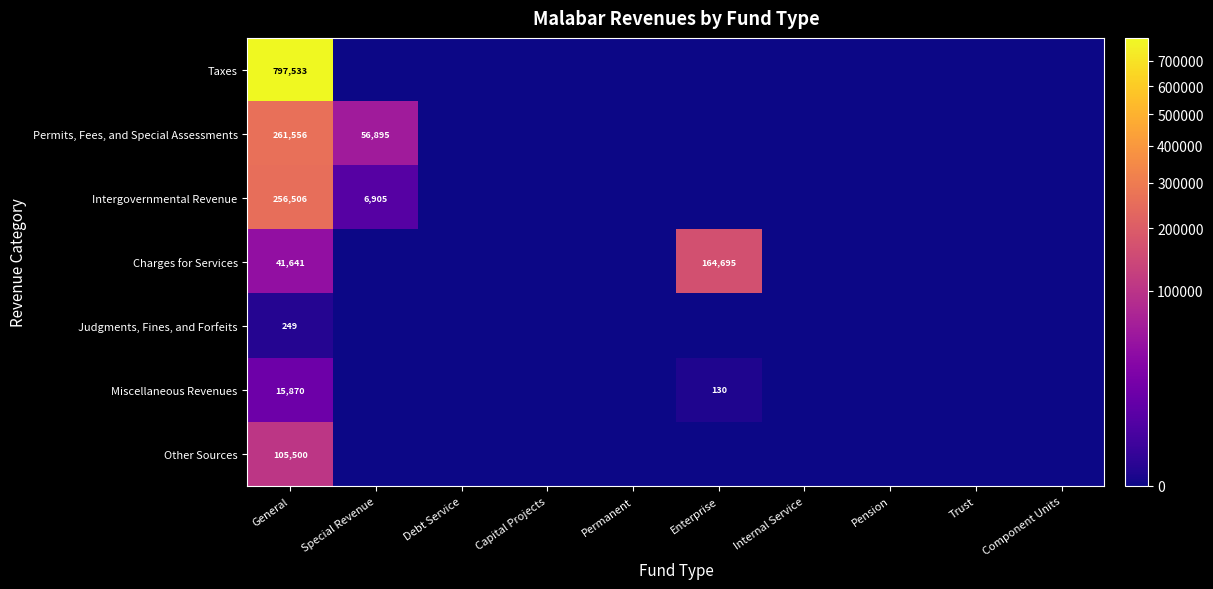

At General, list the series in order from largest to smallest.

Taxes, Permits, Fees, and Special Assessments, Intergovernmental Revenue, Other Sources, Charges for Services, Miscellaneous Revenues, Judgments, Fines, and Forfeits